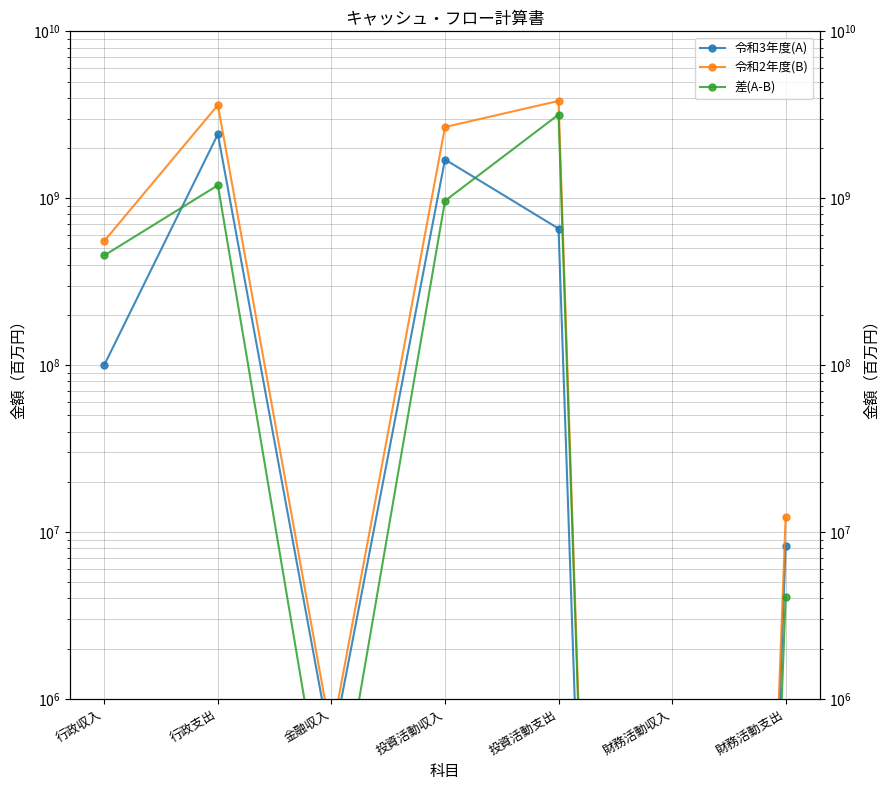

Reading right to left, what are all the values shown in this chart?

令和3年度(A): 財務活動支出=8241947.0	財務活動収入=0.0	投資活動支出=657876922.0	投資活動収入=1706394991.0	金融収入=489653.0	行政支出=2420571622.0	行政収入=100385770.0
令和2年度(B): 財務活動支出=12328848.0	財務活動収入=0.0	投資活動支出=3828856890.0	投資活動収入=2671115467.0	金融収入=597893.0	行政支出=3616615823.0	行政収入=555033027.0
差(A-B): 財務活動支出=4086901.0	財務活動収入=0.0	投資活動支出=3170979968.0	投資活動収入=964720476.0	金融収入=108240.0	行政支出=1196044201.0	行政収入=454647257.0